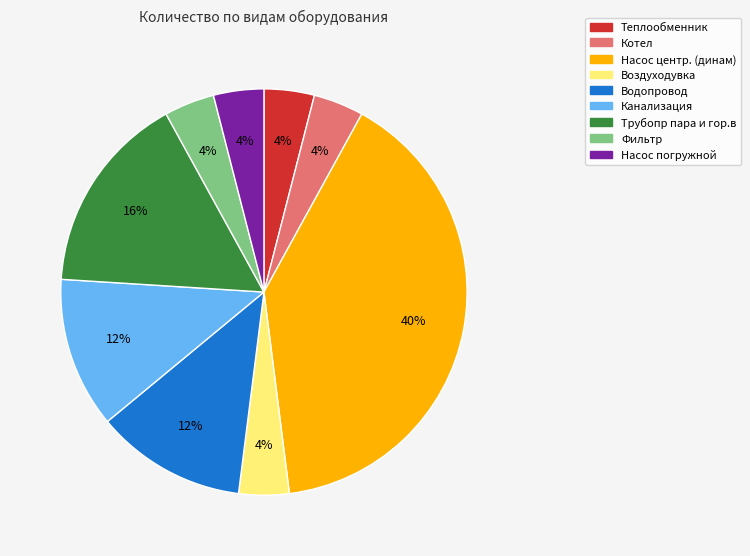

To the nearest percent, what is the average slice percentage?

11%